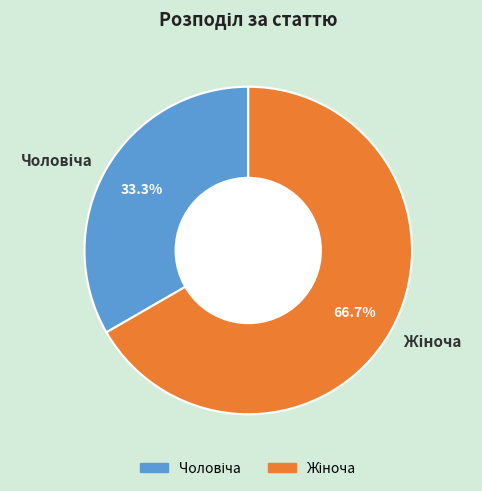

Is there a majority slice in this chart?

Yes